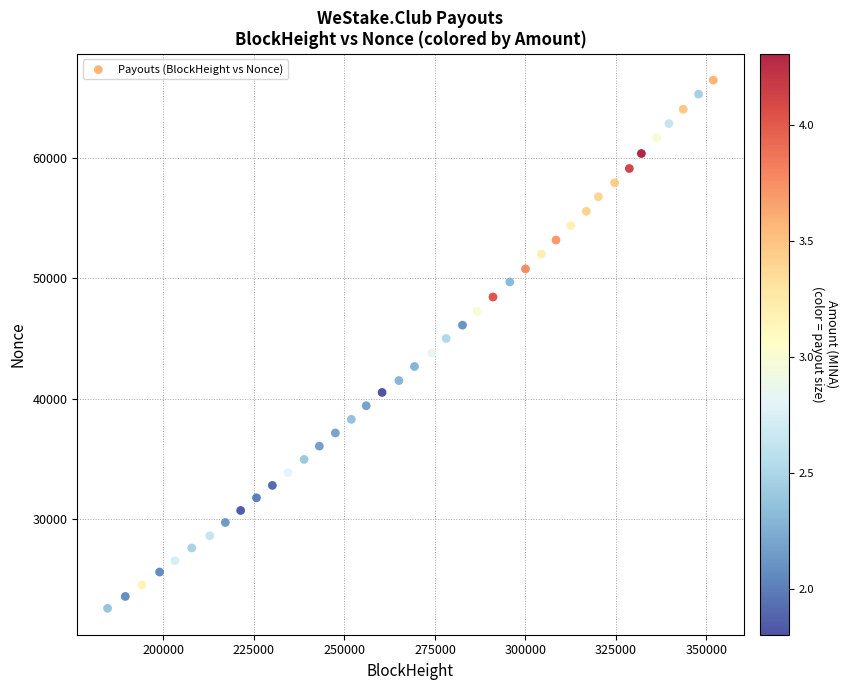

What is the range of Y values (max minus min)?

43913